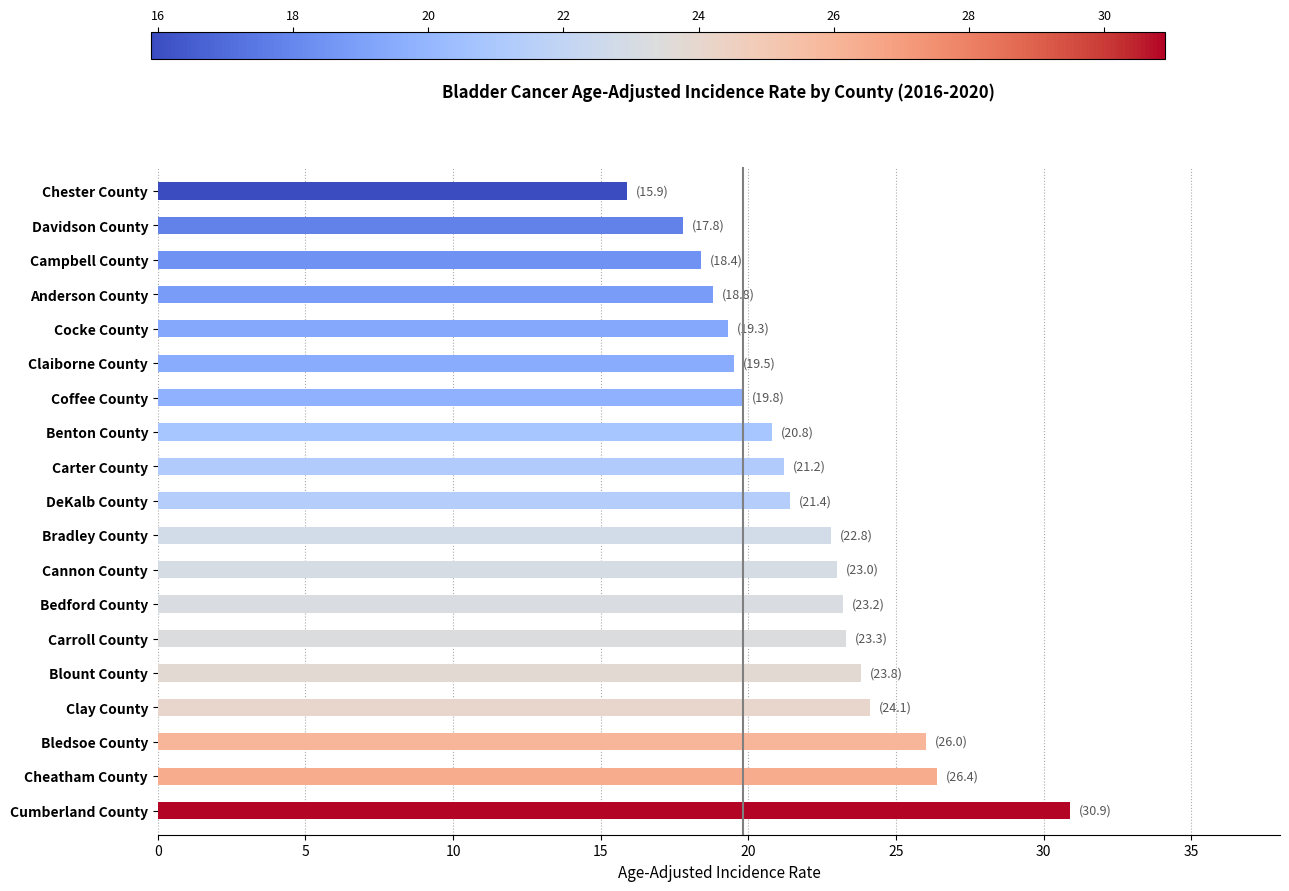

Which category has the highest value across all series?

Cumberland County